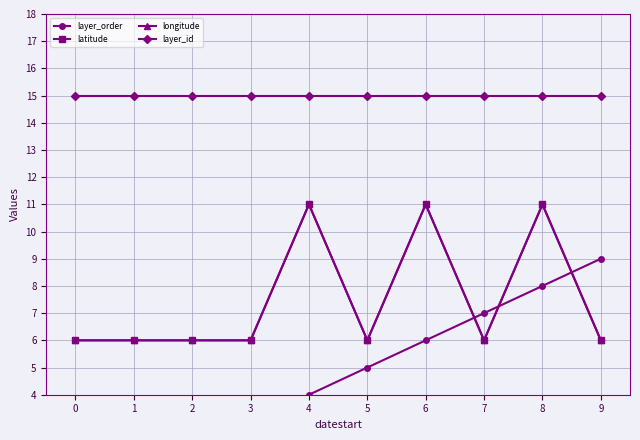

Between 4 and 7, which is larger?

7